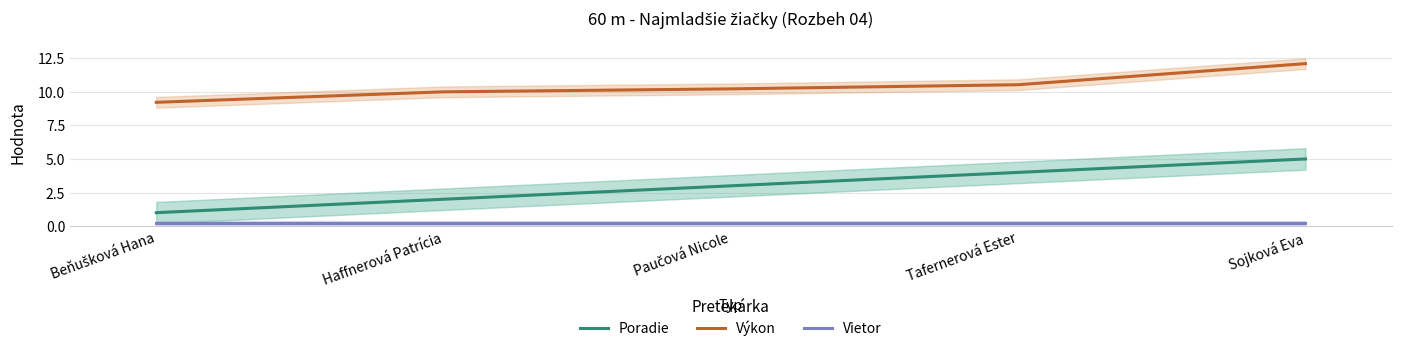

Is it true that Vietor equals 0.1 at Tafernerová Ester?

False